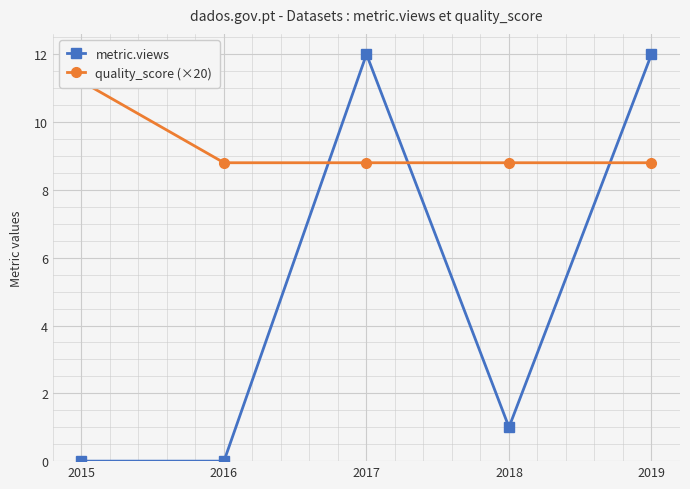

Is the value of metric.views at 2019 greater than the value of quality_score (×20) at 2018?

Yes